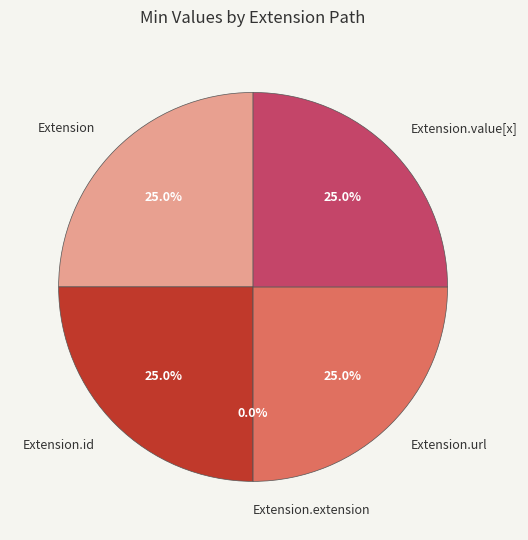

Does Extension.extension account for over 50% of the chart?

No